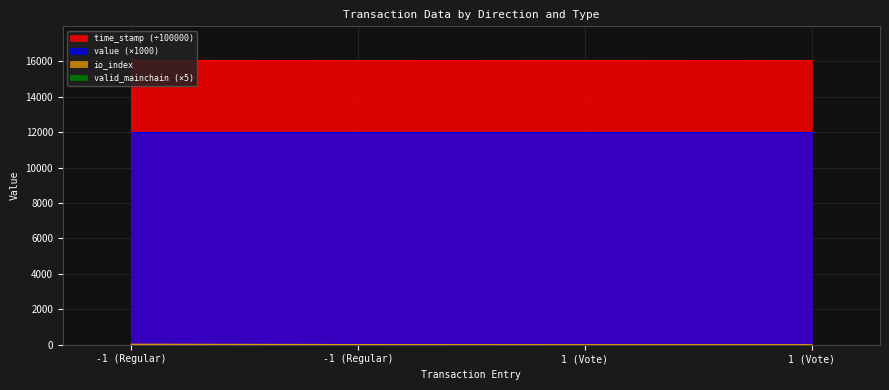

List the labels in order of value value, largest first.

-1 (Regular), 1 (Vote), -1 (Regular), 1 (Vote)